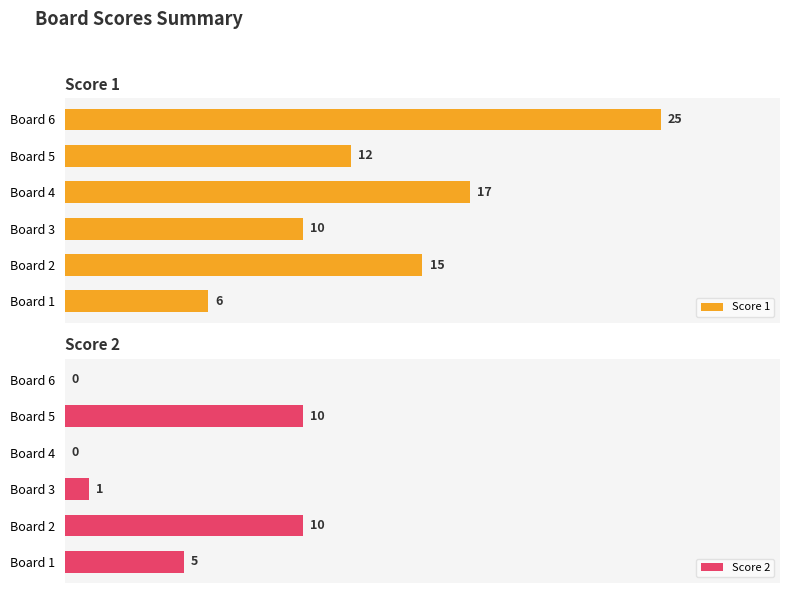

Which series has the largest total across all categories?

Score 1